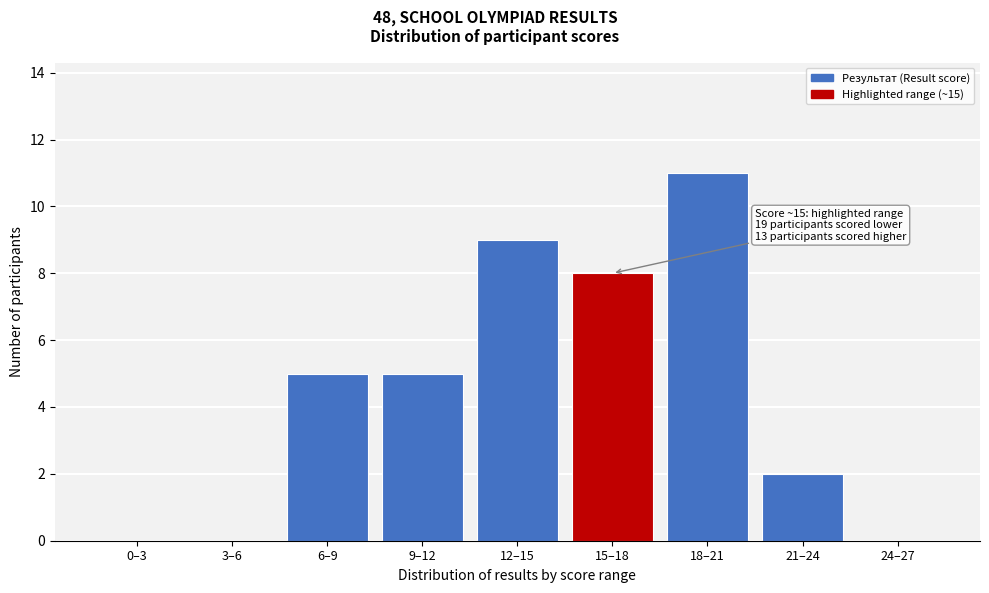

Reading left to right, what are all the values shown in this chart?

0–3=0	3–6=0	6–9=5	9–12=5	12–15=9	15–18=8	18–21=11	21–24=2	24–27=0